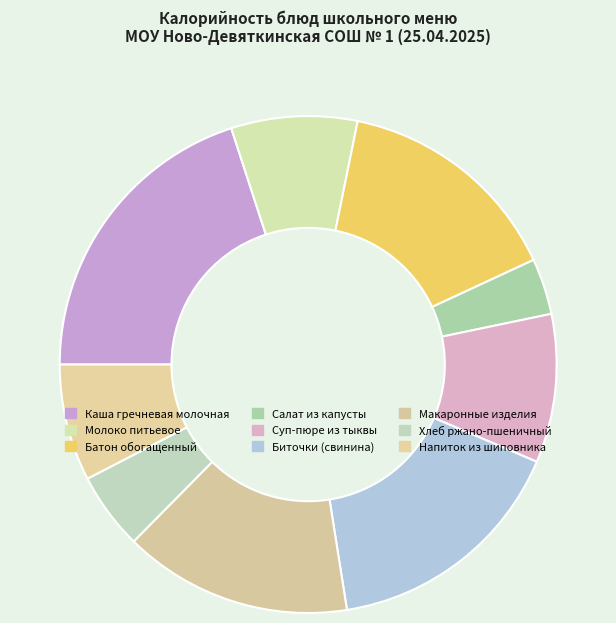

True or false: Напиток из шиповника accounts for 8% of the total.

True